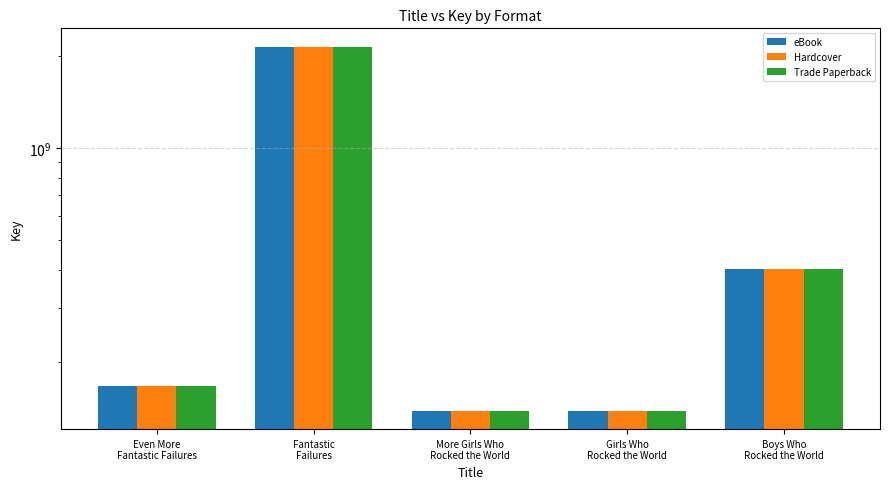

What are all the series names shown in the legend?

eBook, Hardcover, Trade Paperback